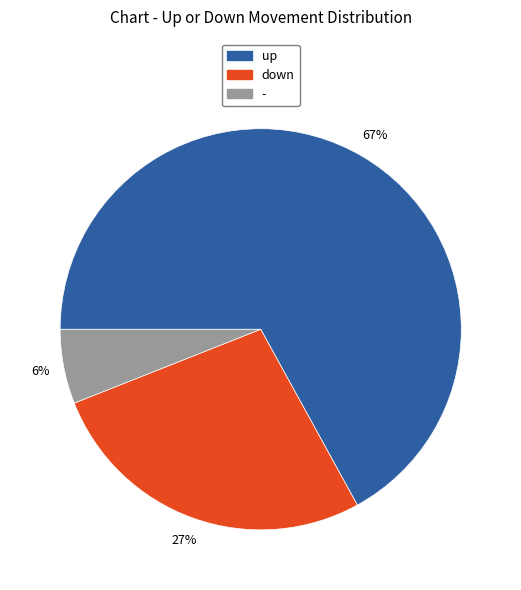

True or false: - accounts for 1% of the total.

False